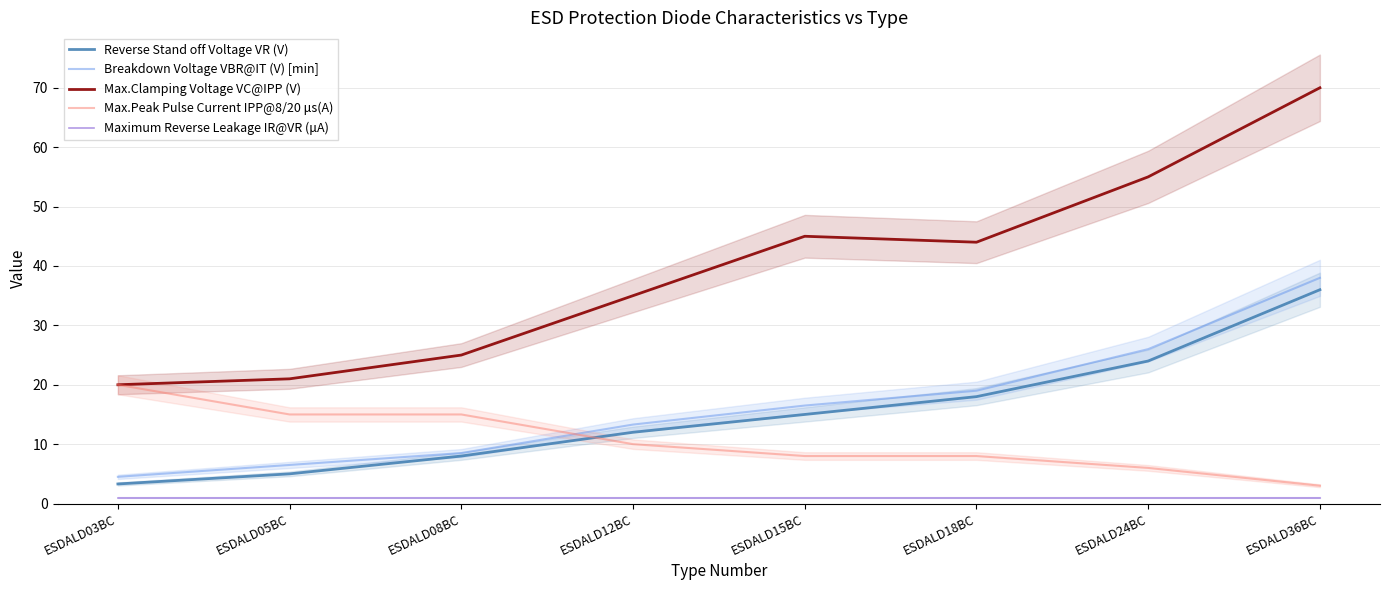

What is the sum of all Maximum Reverse Leakage IR@VR (μA) values?

8.0